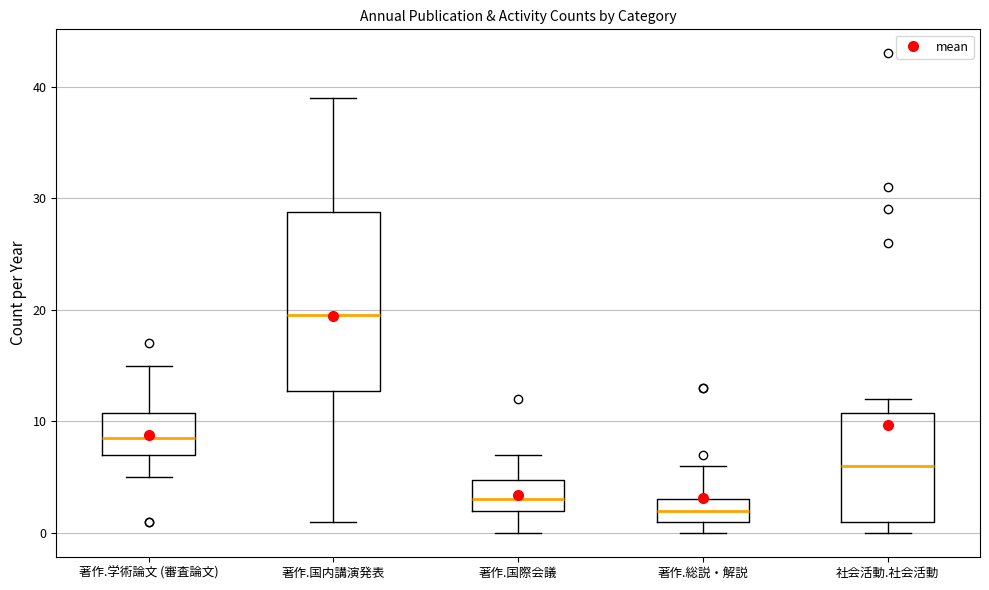

Which box has the lowest median line?

著作.総説・解説